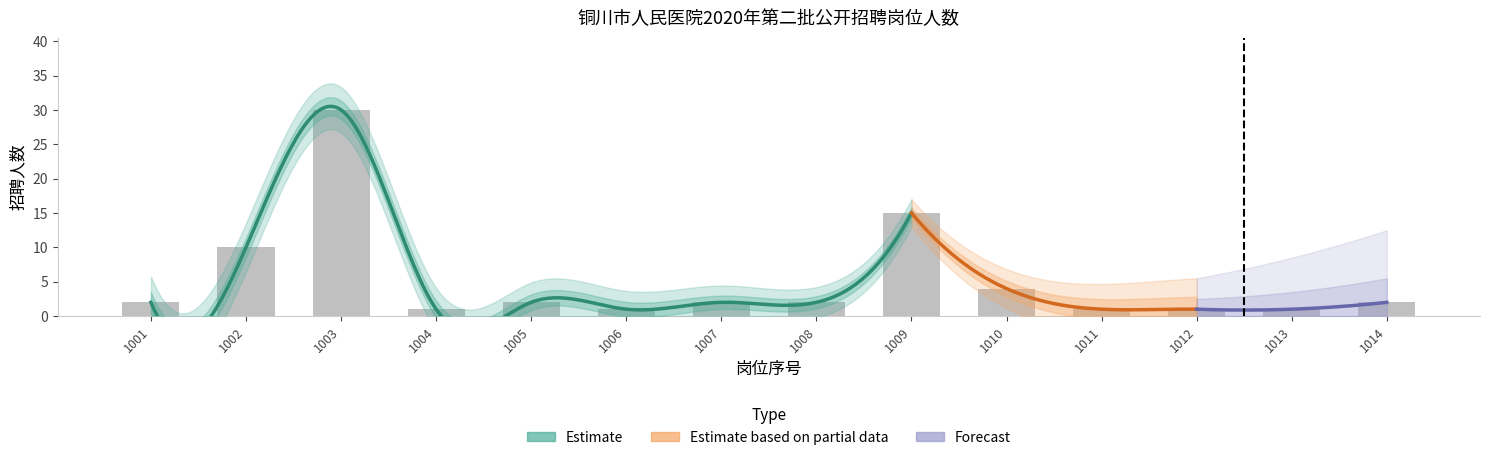

What is the difference between the second highest and second lowest values?

14